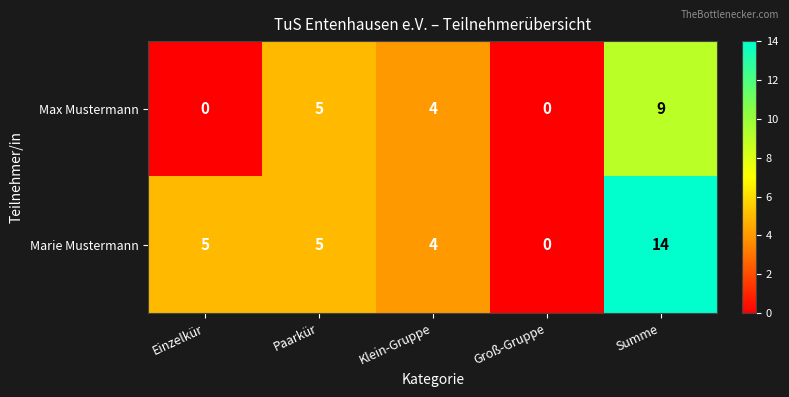

At Einzelkür, list the series in order from largest to smallest.

Marie Mustermann, Max Mustermann